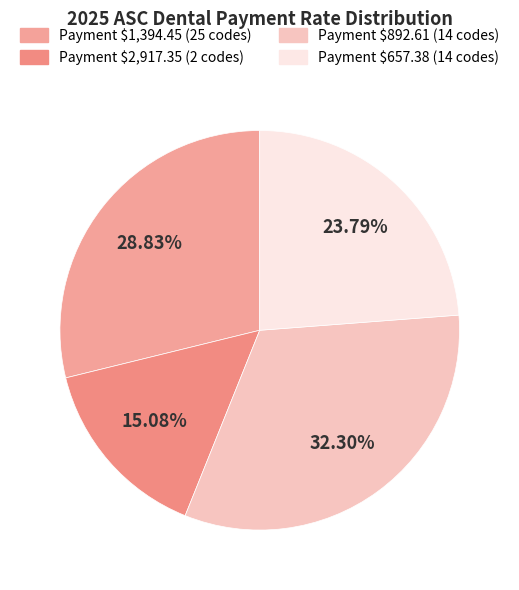

How many slices are in this pie chart?

4